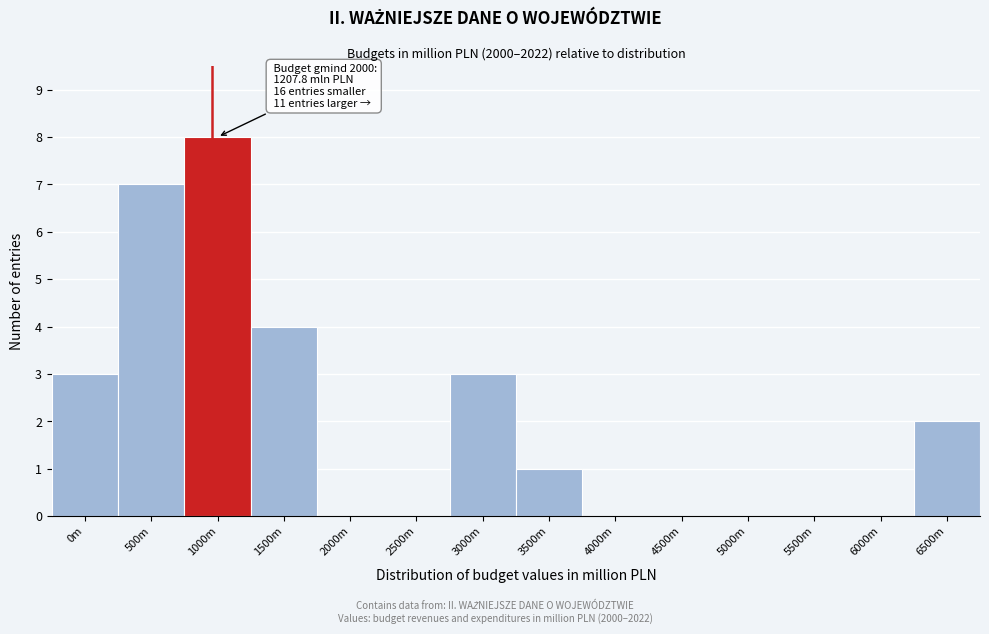

Reading left to right, list all the values displayed in this chart.

0m=3	500m=7	1000m=8	1500m=4	2000m=0	2500m=0	3000m=3	3500m=1	4000m=0	4500m=0	5000m=0	5500m=0	6000m=0	6500m=2